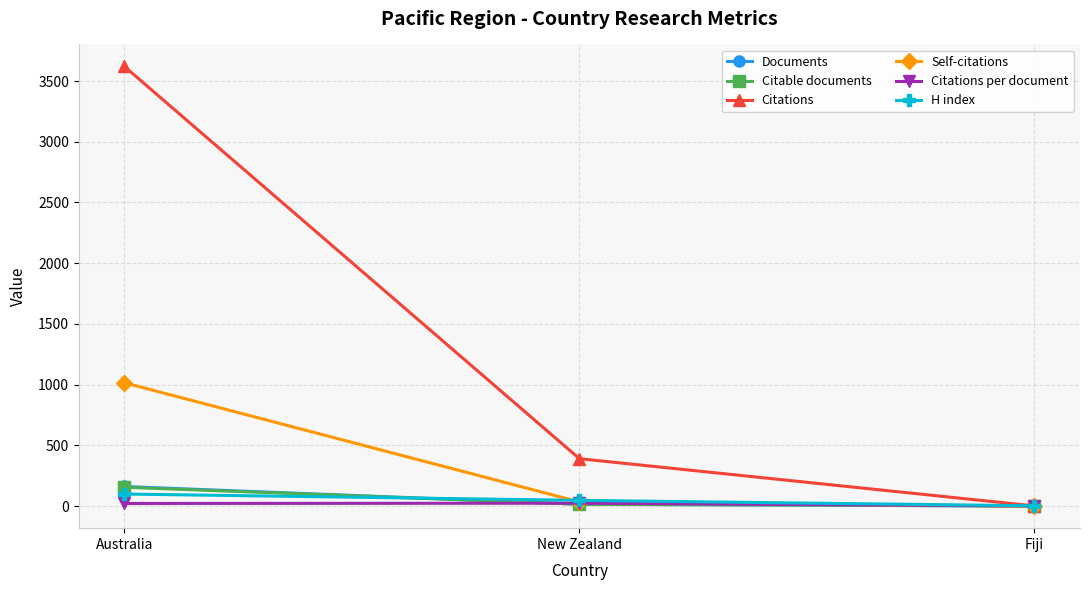

What is the sum of all Documents values?

179.0